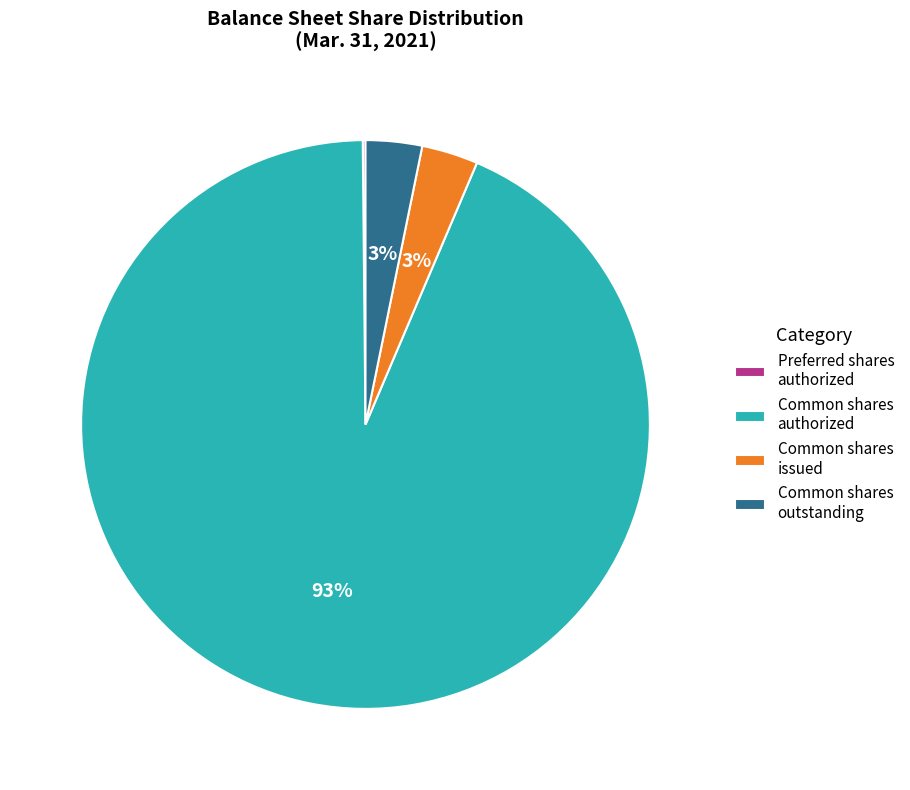

Which category has the biggest portion of the pie?

Common shares authorized